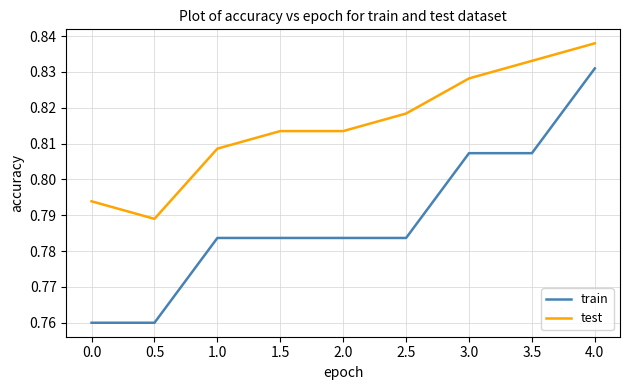

Which series has the widest spread of values?

train